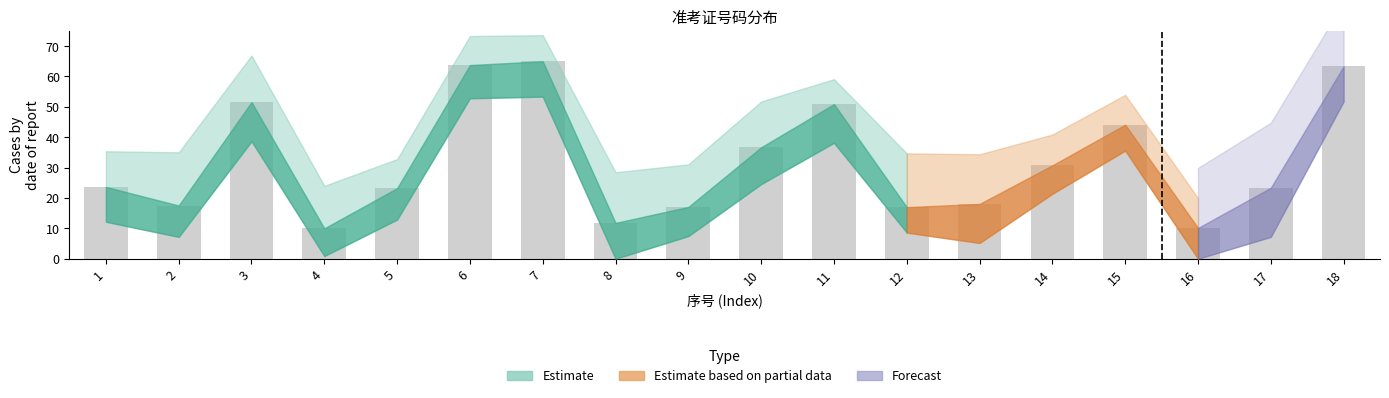

What is the change in value from 3 to 7?

+13.4